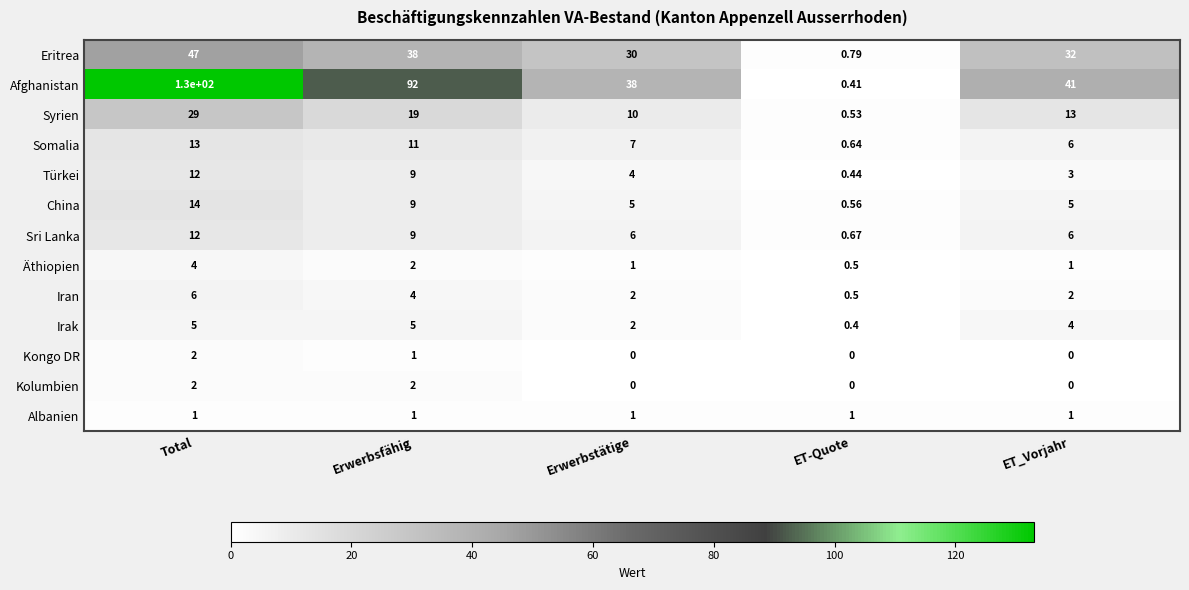

Which series changed the most between Erwerbsfähig and Erwerbstätige?

Afghanistan